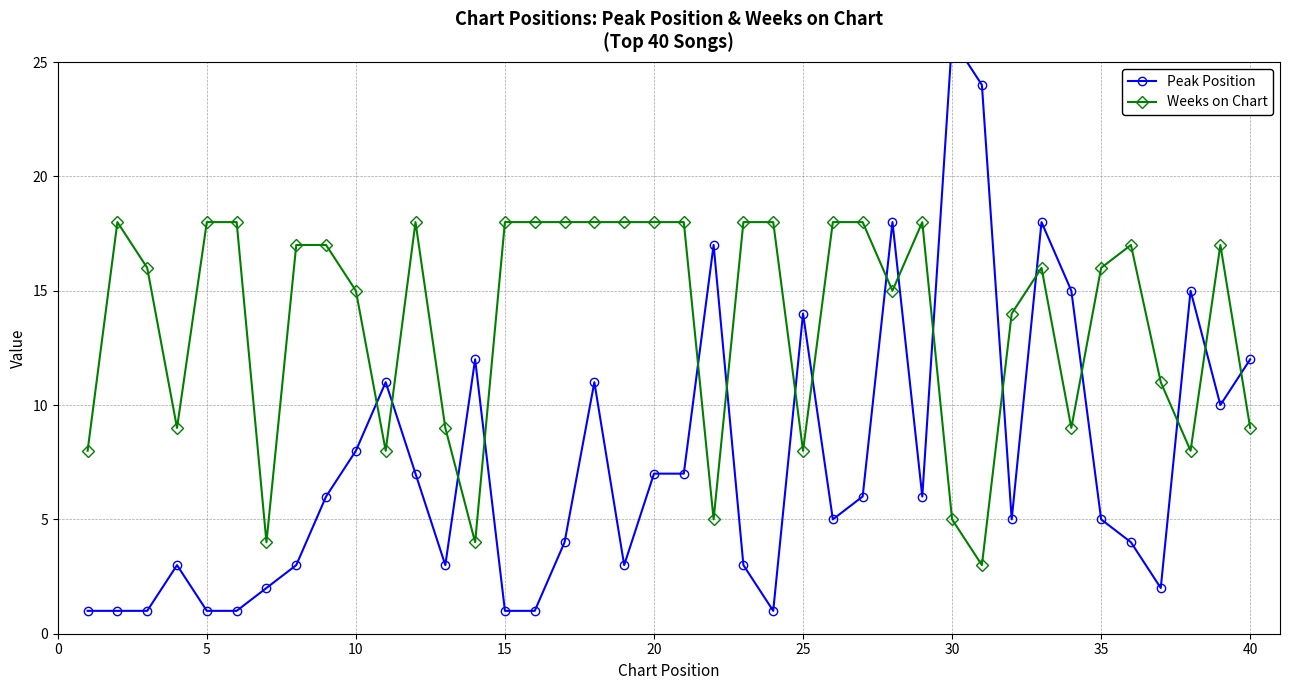

How many interior local peaks does the Weeks on Chart series have?

6